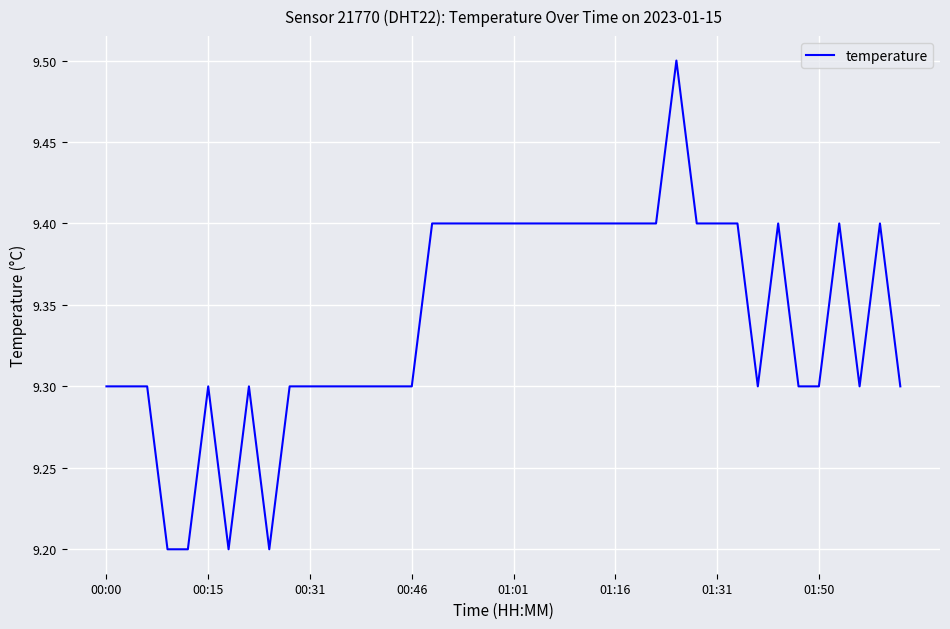

What is the sum of all values?

373.6